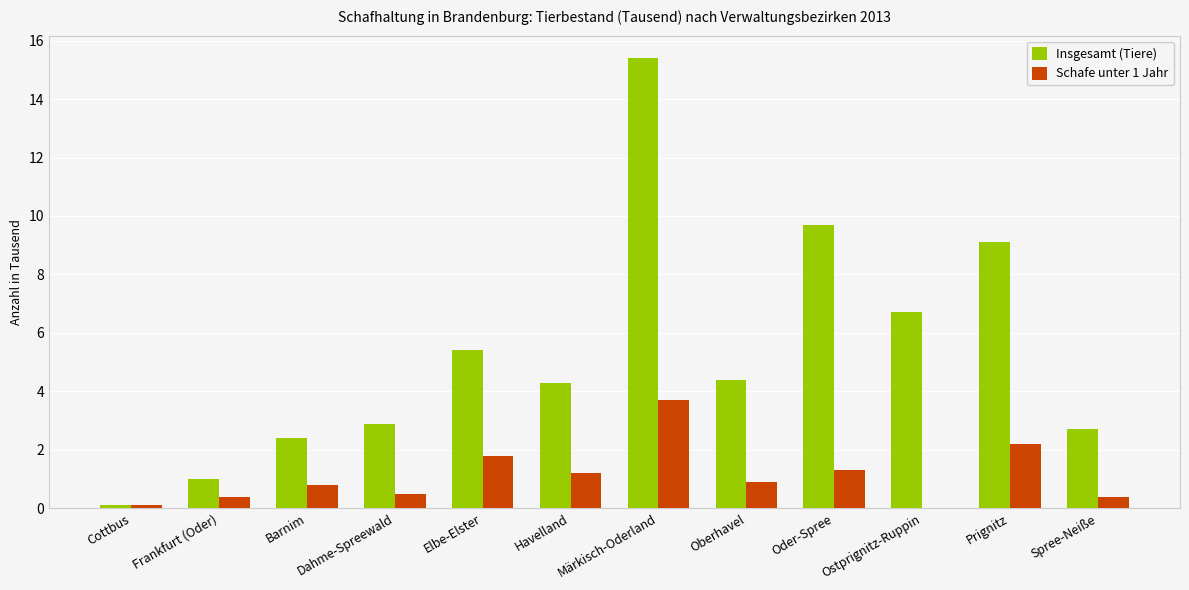

Does the chart contain stacked bars?

No